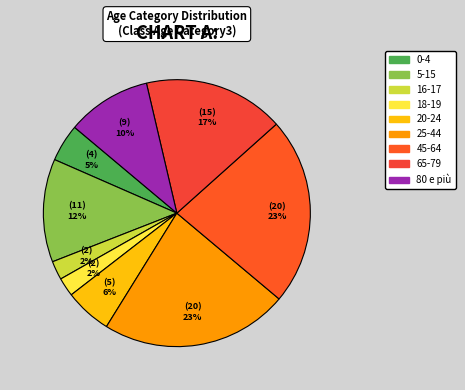

Which category has the smallest portion of the pie?

16-17